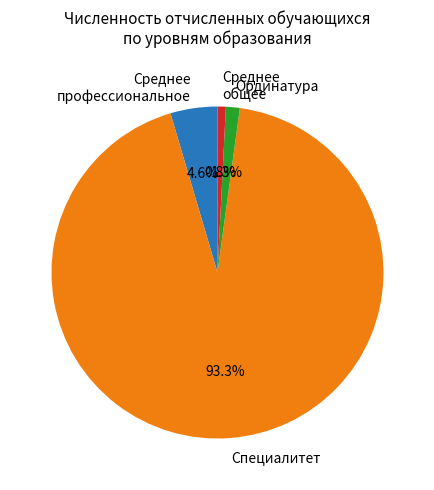

Does any single category account for the majority?

Yes